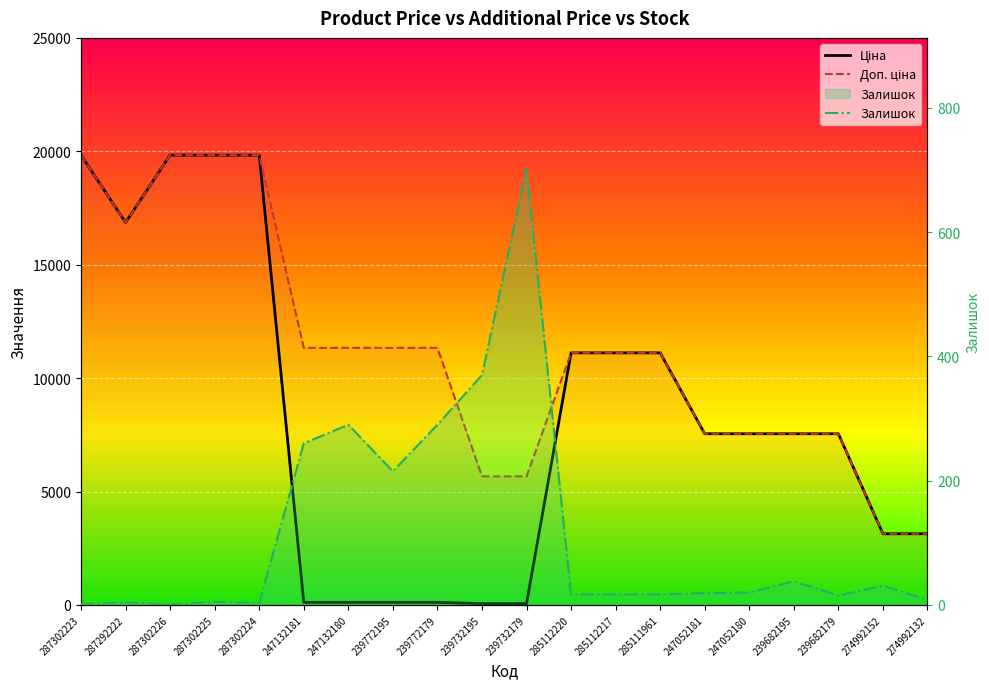

List the series in order of their overall mean, lowest first.

Залишок, Ціна, Доп. ціна